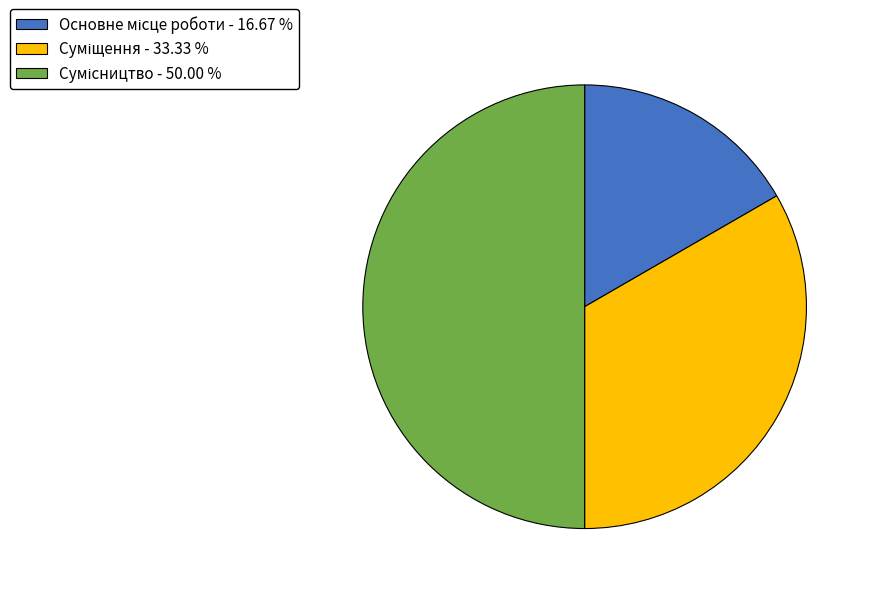

How many segments does this pie chart have?

3